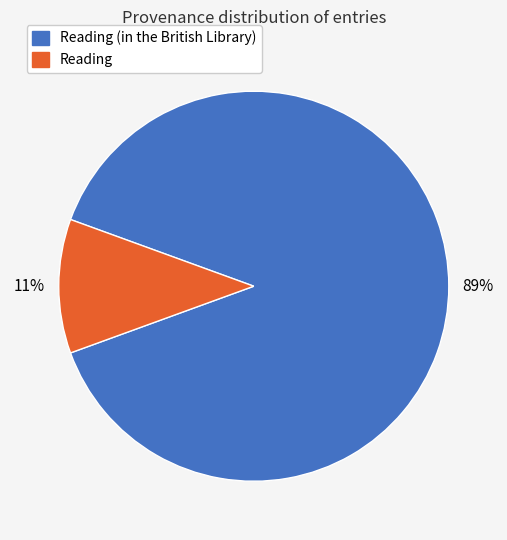

Is there a majority slice in this chart?

Yes